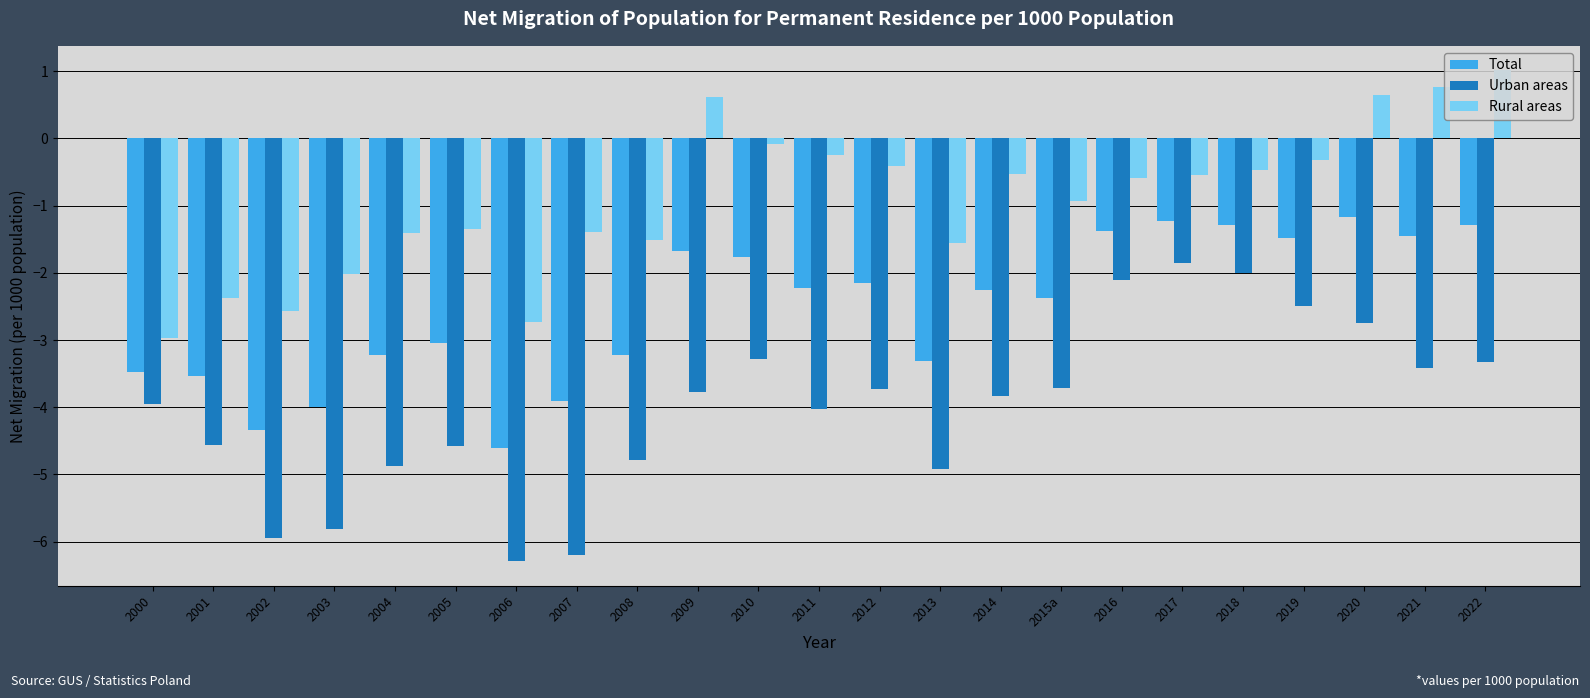

Are the bars grouped side by side (vs. stacked)?

Yes